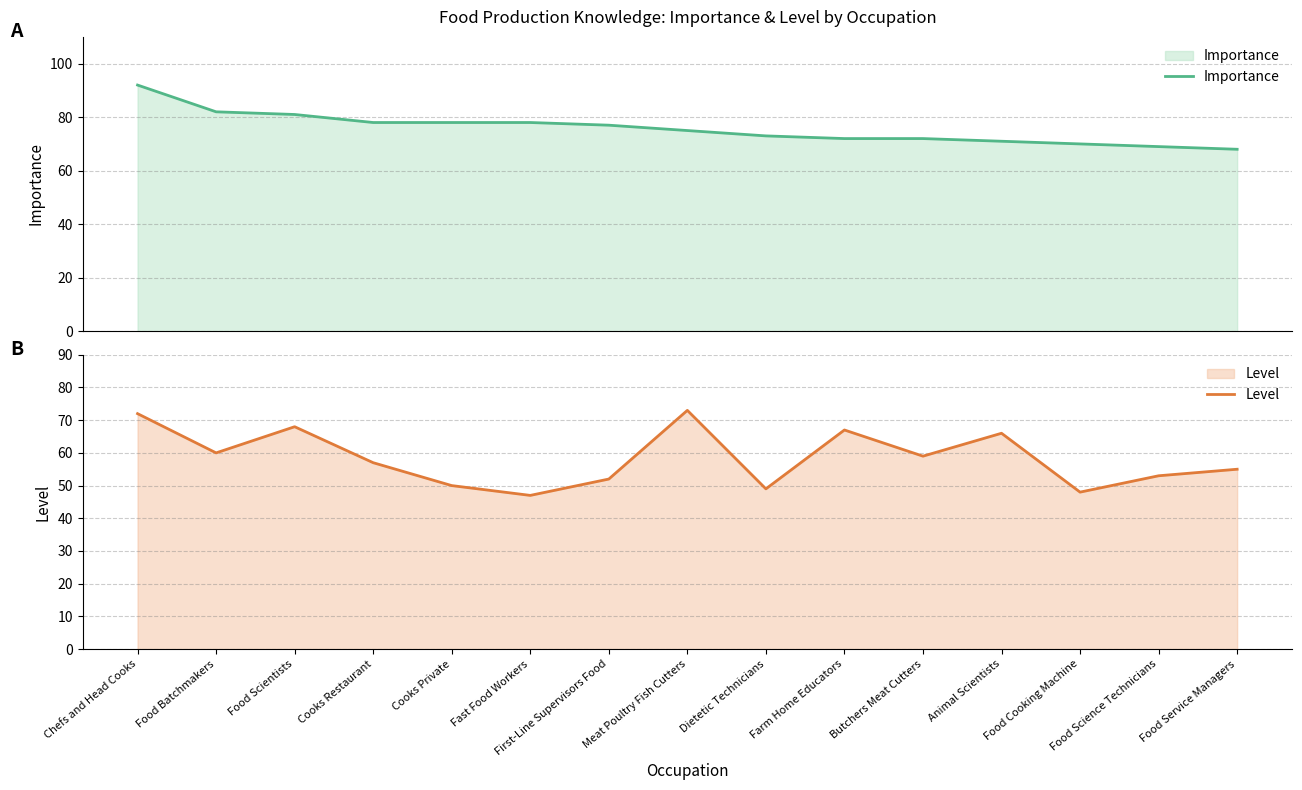

What is the minimum value for Importance?

68